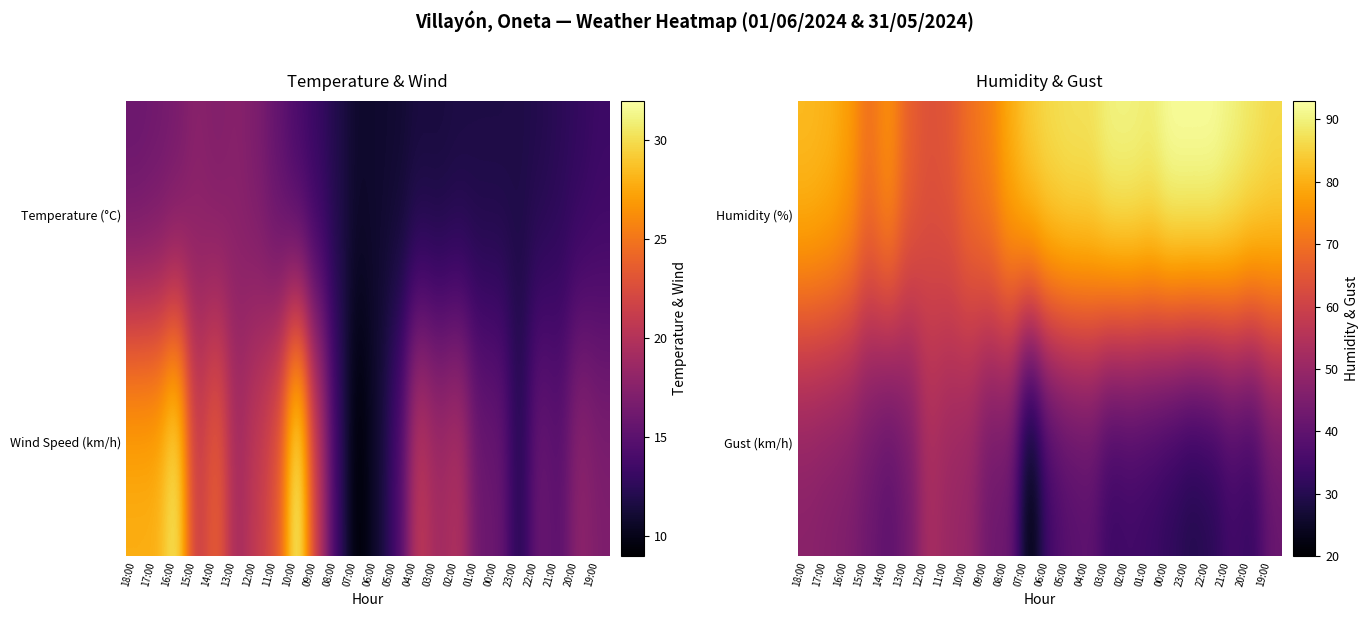

At how many categories does at least one series exceed 89?

7